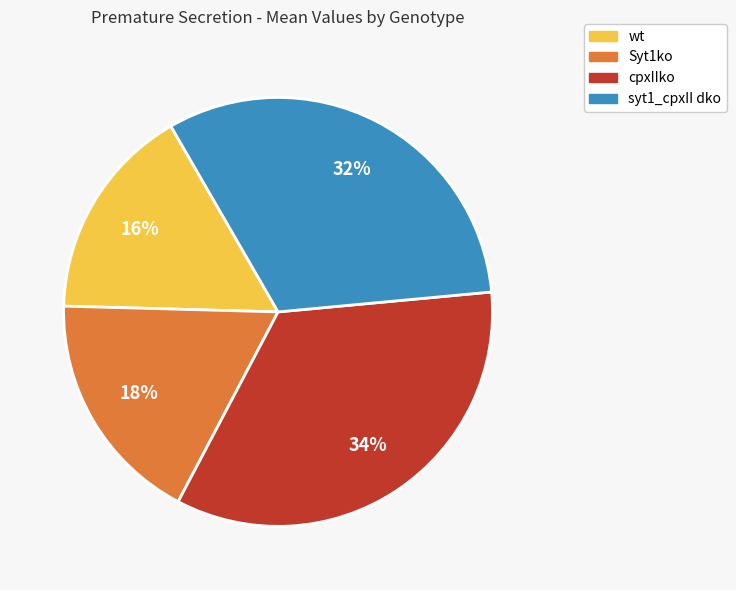

Is wt the majority of the pie?

No